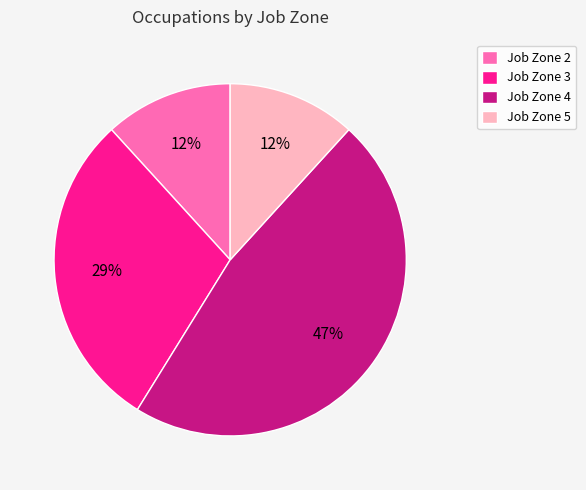

Is the sum of Job Zone 2 and Job Zone 3 greater than half?

No